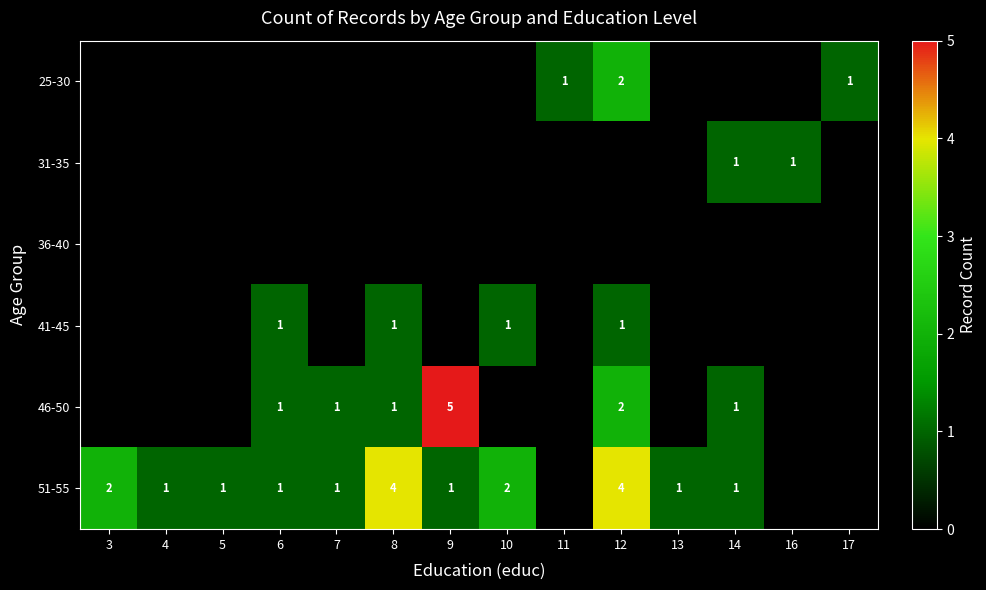

True or false: 31-35 has a value of 1 at 14.

True